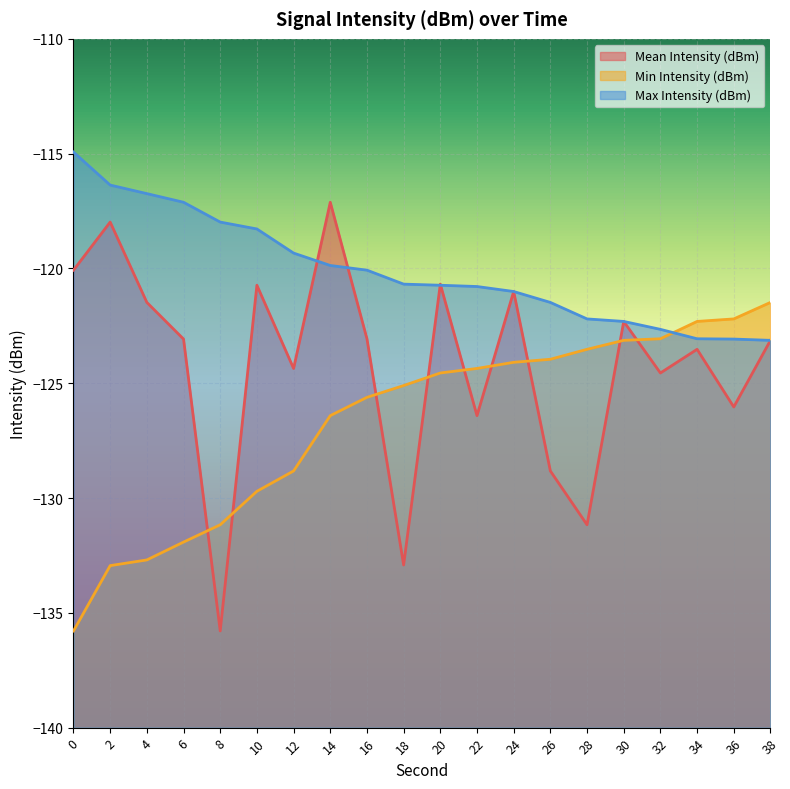

Where is the first local maximum for Mean Intensity (dBm)?

2